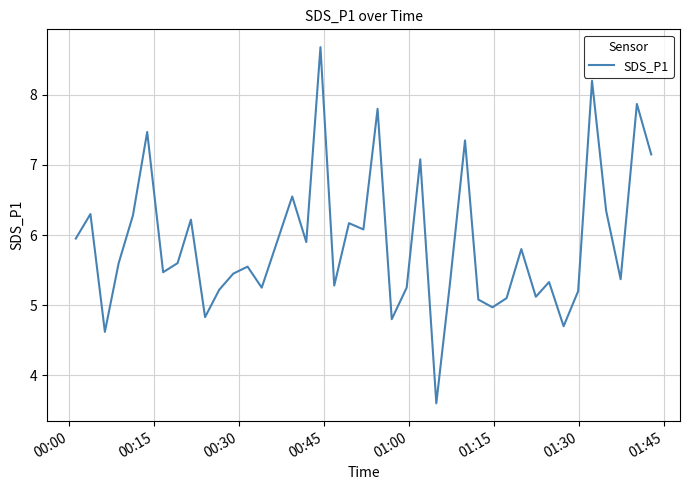

Is this an area chart (filled region under the line)?

No